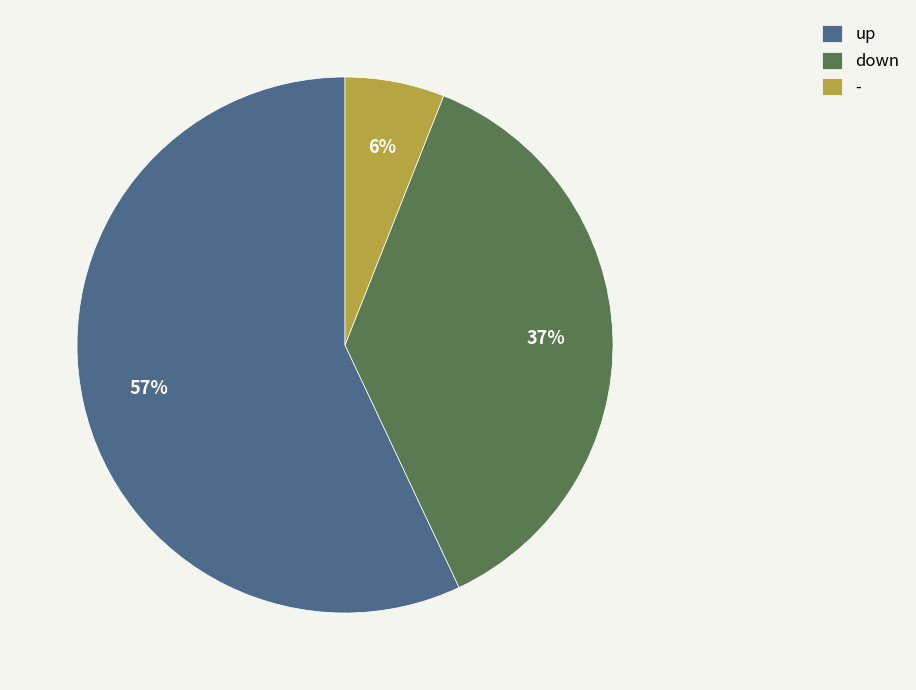

What is the smallest slice in the pie chart?

-